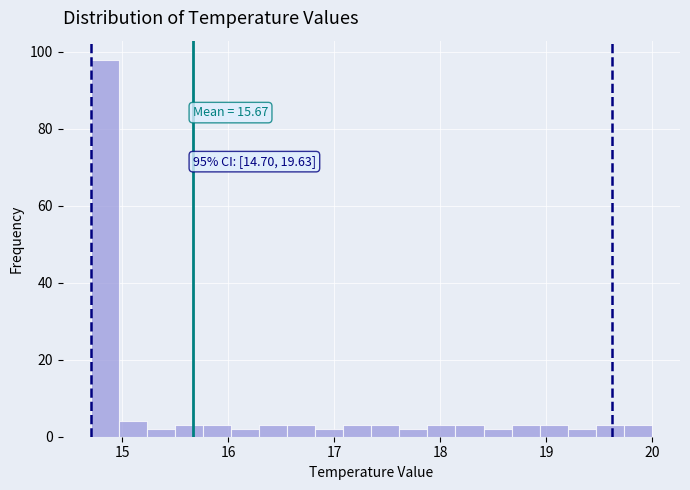

Around what value on the x-axis is the tallest bar? Give the approximate position of its centre, as read against the axis.

14.8